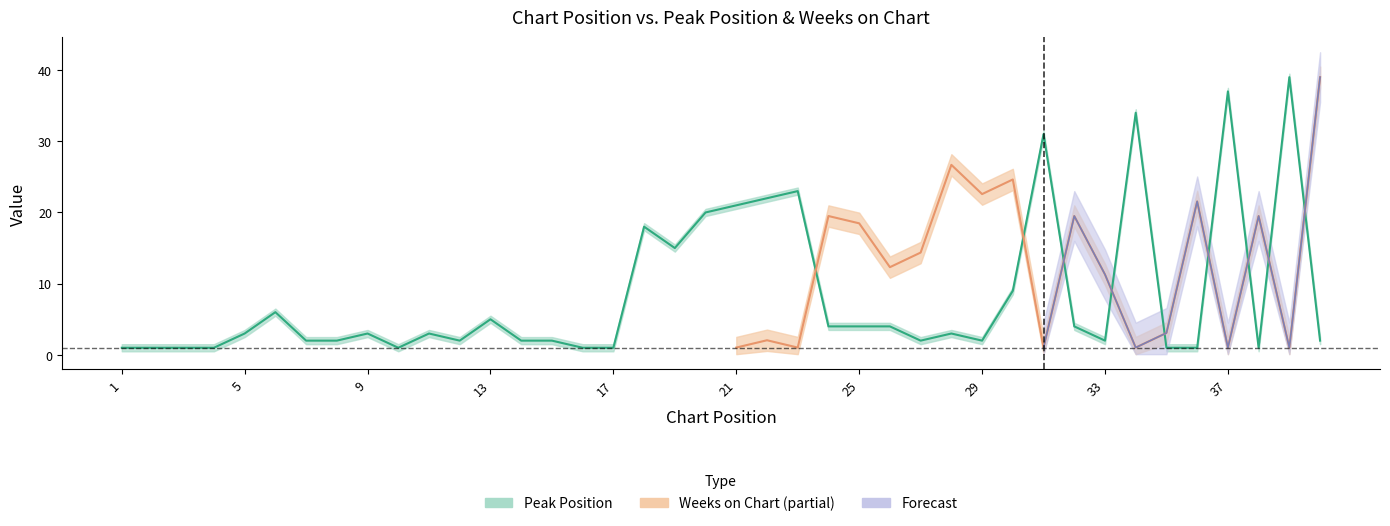

What is the difference between the maximum and minimum values?

38